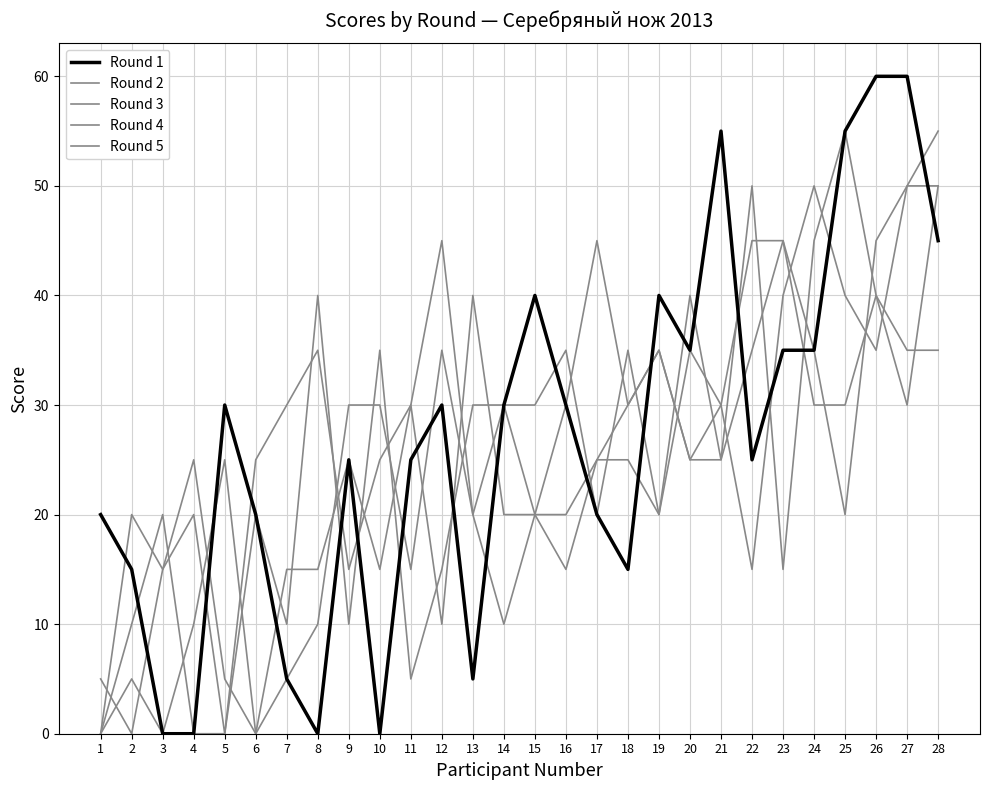

What is the value of the Round 1 point at the 16th from the left?

30